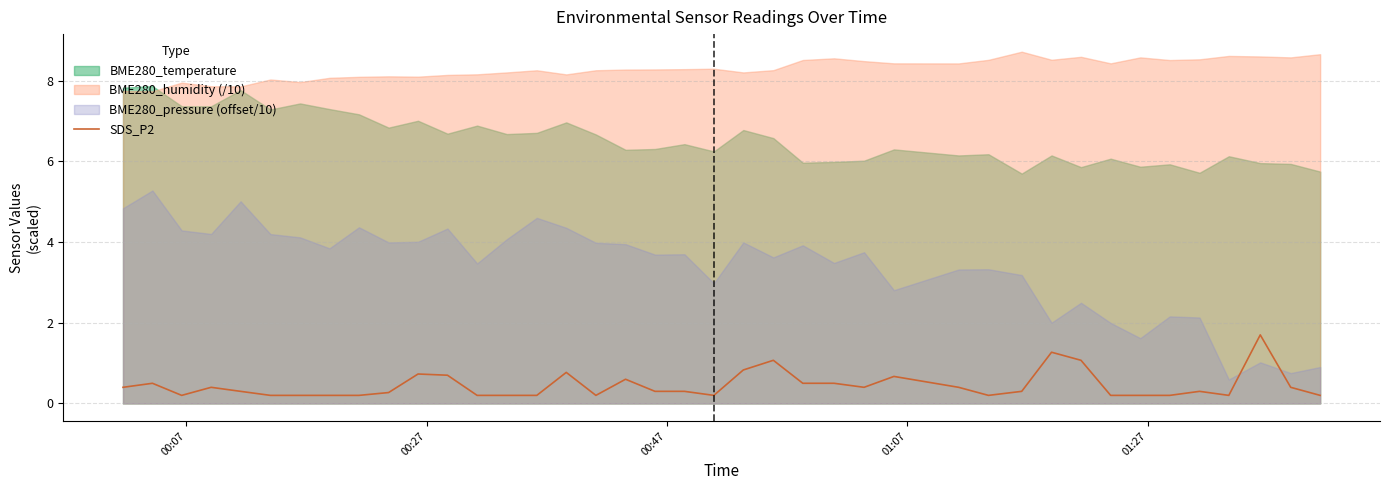

What is the highest value of the SDS_P2 series?

1.7